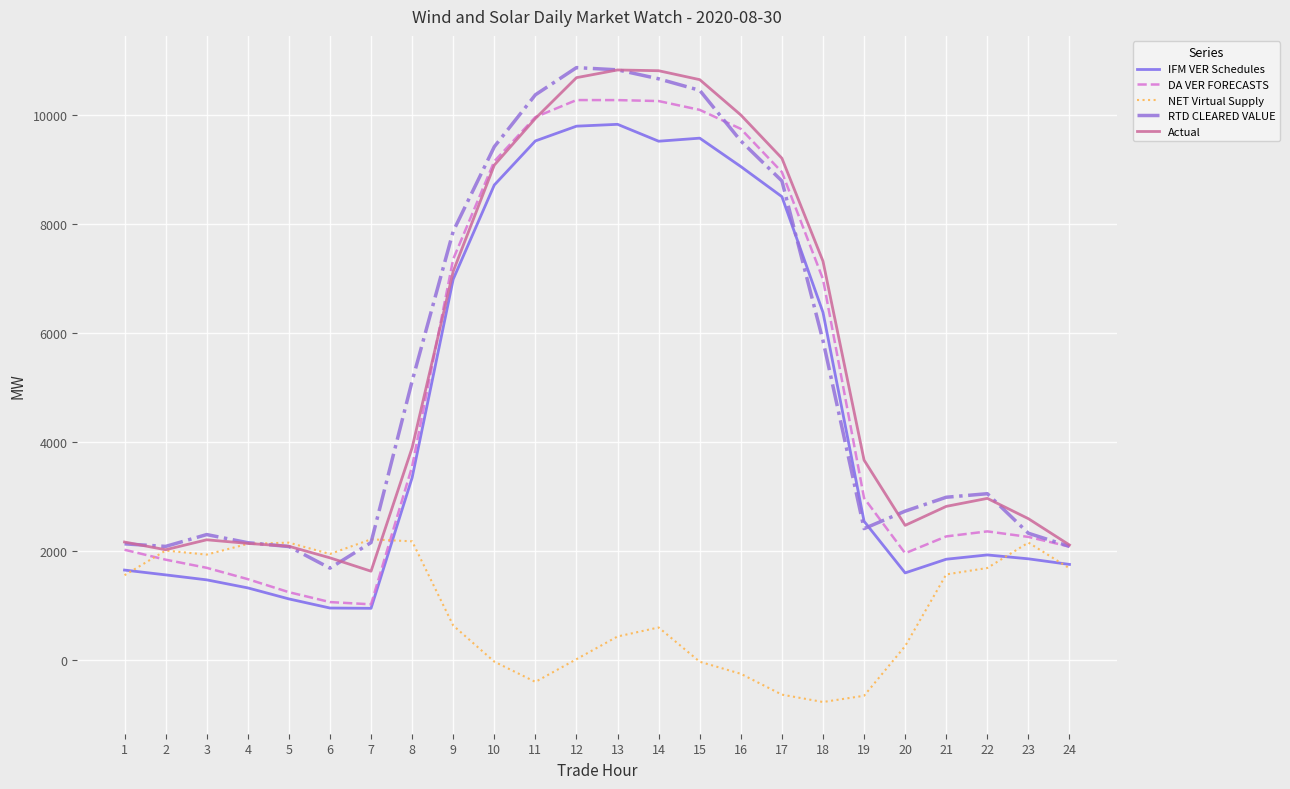

What is the difference between the highest and lowest values at 8?

2940.2